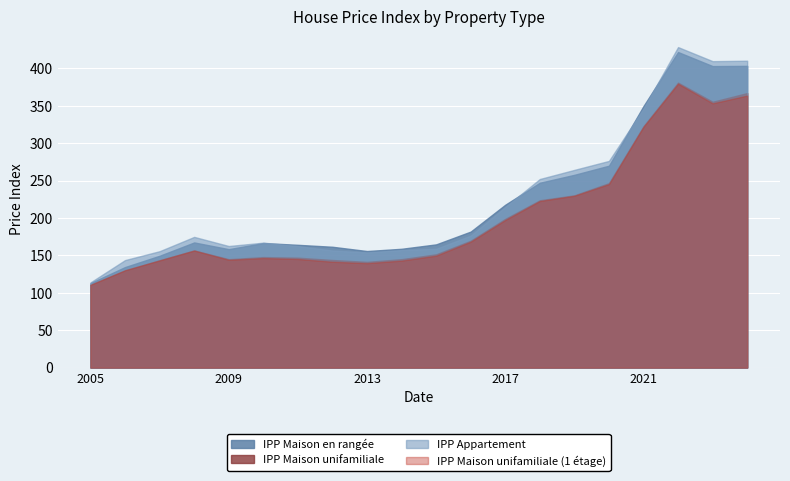

Reading left to right, extract all data points from this chart.

IPP_Maison_unifamiliale: 2005=110.7	2006=129.8	2007=143.5	2008=156.6	2009=144.9	2010=147.7	2011=146.9	2012=143.8	2013=141.3	2014=144.9	2015=151.4	2016=169.6	2017=198.8	2018=223.7	2019=230.3	2020=246.6	2021=322.7	2022=381.0	2023=355.4	2024=367.0
IPP_Maison_en_rangee: 2005=112.9	2006=134.4	2007=149.5	2008=167.3	2009=158.3	2010=166.5	2011=164.1	2012=161.5	2013=155.8	2014=158.8	2015=164.7	2016=181.8	2017=217.7	2018=247.1	2019=257.7	2020=269.9	2021=349.7	2022=421.9	2023=403.1	2024=403.4
IPP_Appartement: 2005=113.9	2006=143.7	2007=155.6	2008=174.7	2009=162.5	2010=167.0	2011=162.4	2012=156.5	2013=153.9	2014=157.1	2015=158.8	2016=176.4	2017=214.6	2018=252.1	2019=264.3	2020=276.3	2021=346.4	2022=428.5	2023=409.7	2024=410.3
IPP_Maison_unifamiliale_un_etage: 2005=110.6	2006=130.2	2007=143.3	2008=156.5	2009=144.1	2010=146.4	2011=145.2	2012=141.5	2013=139.6	2014=143.0	2015=149.6	2016=168.3	2017=197.3	2018=222.7	2019=229.7	2020=245.3	2021=322.0	2022=379.6	2023=353.3	2024=363.7